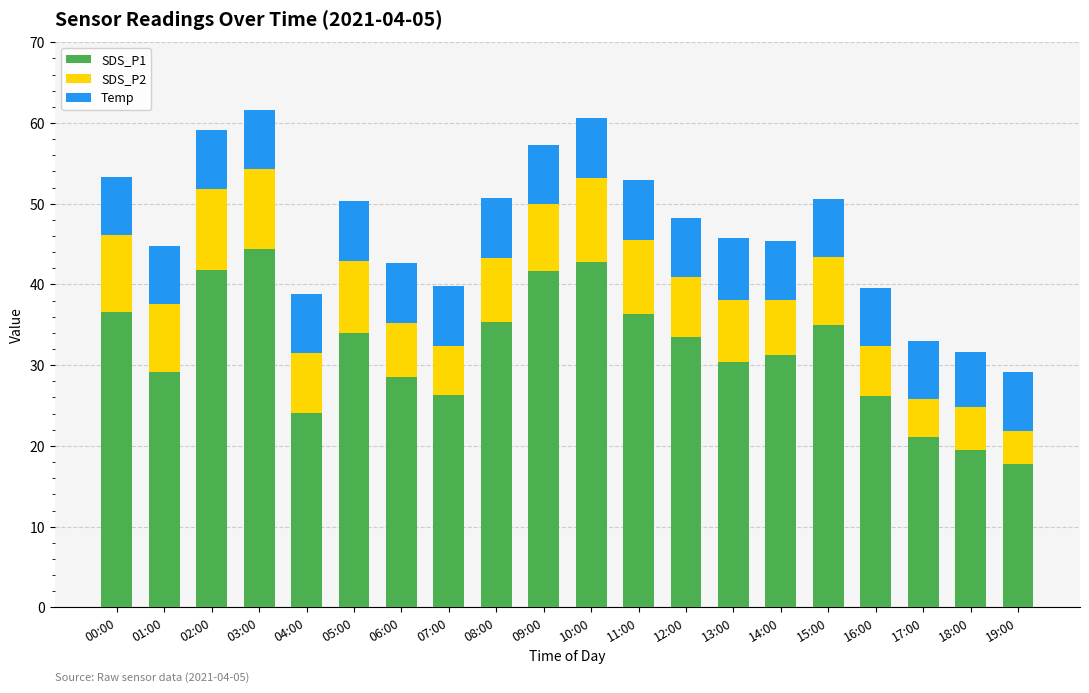

What is the total value across all series at 06:00?

42.6